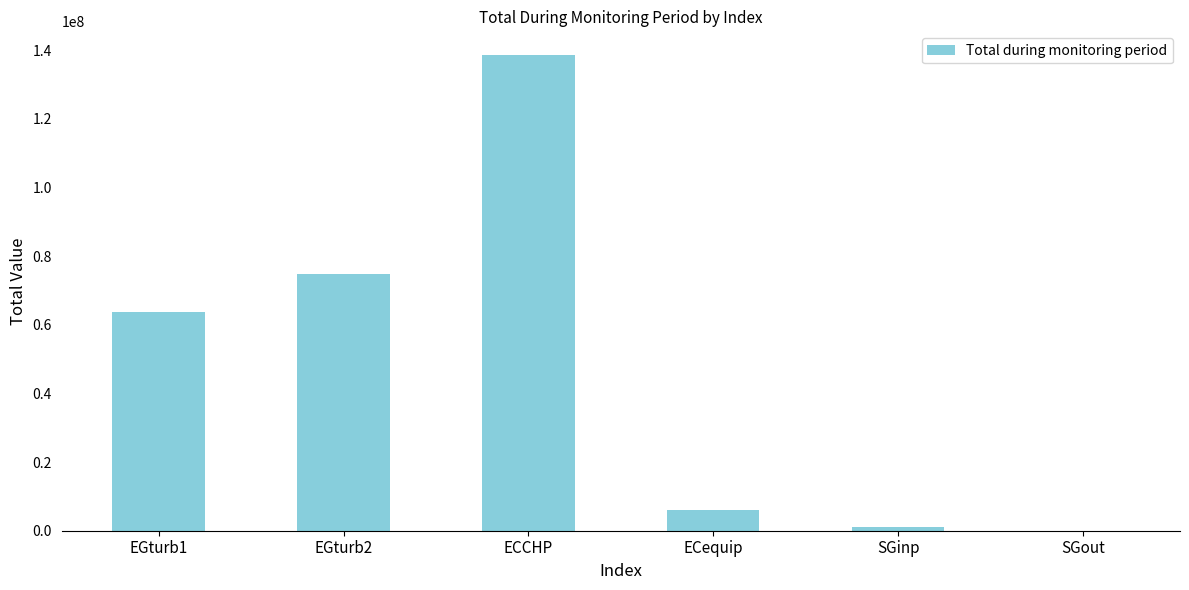

Is it true that the value at EGturb1 is 40494754?

False